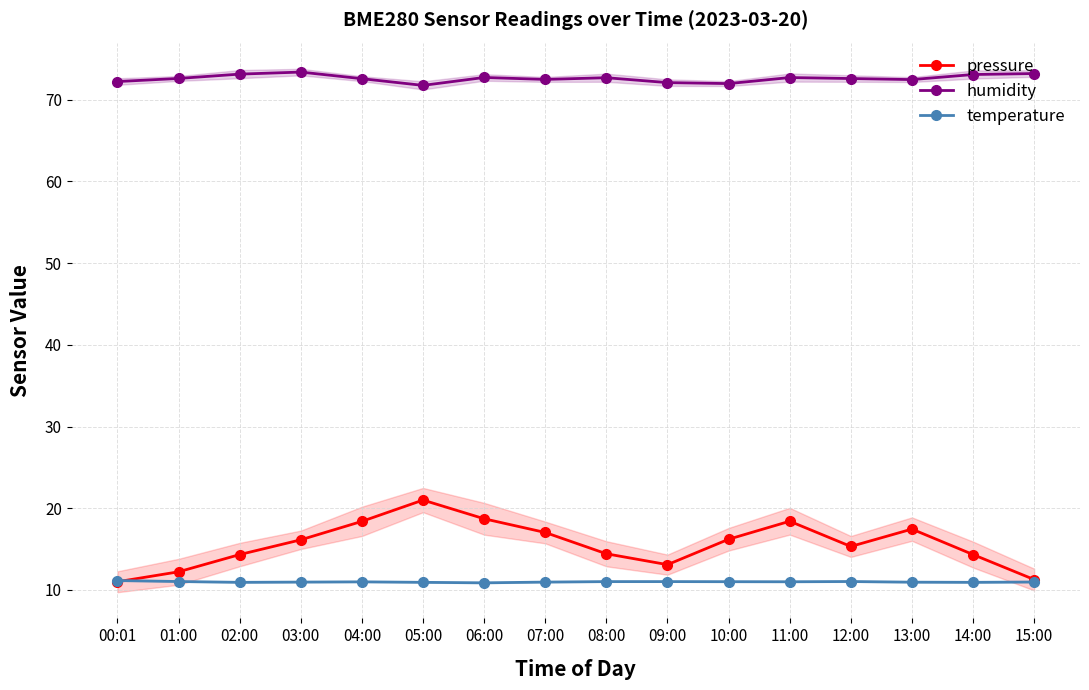

After their last crossing, which series has the higher values: temperature or pressure?

pressure